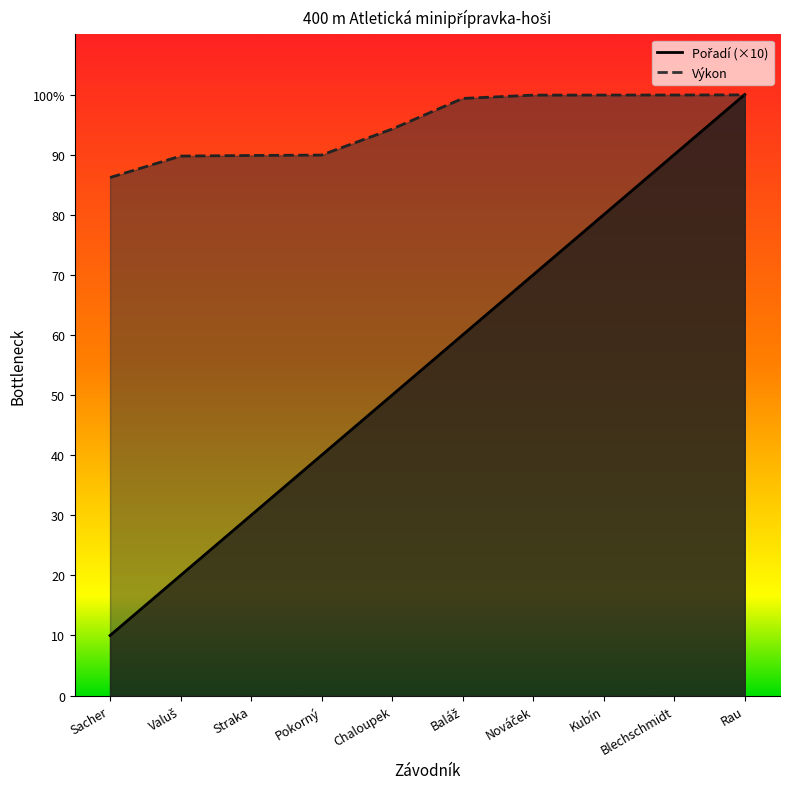

Which series has the largest total across all categories?

Výkon